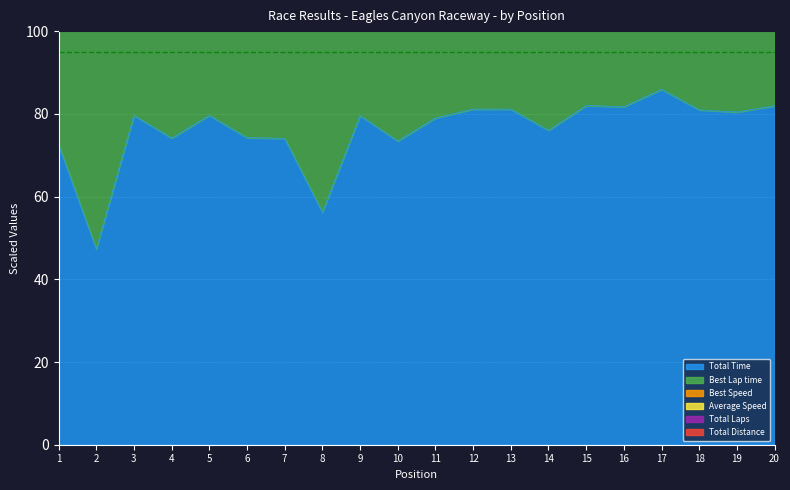

At which category does Total Distance reach its first local peak?

3